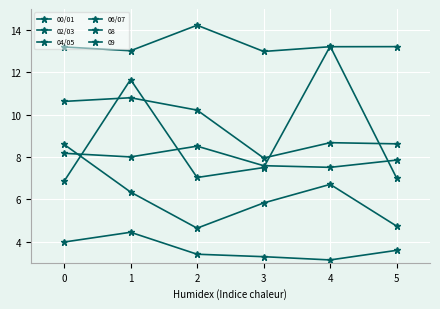

Is this an area chart (filled region under the line)?

No